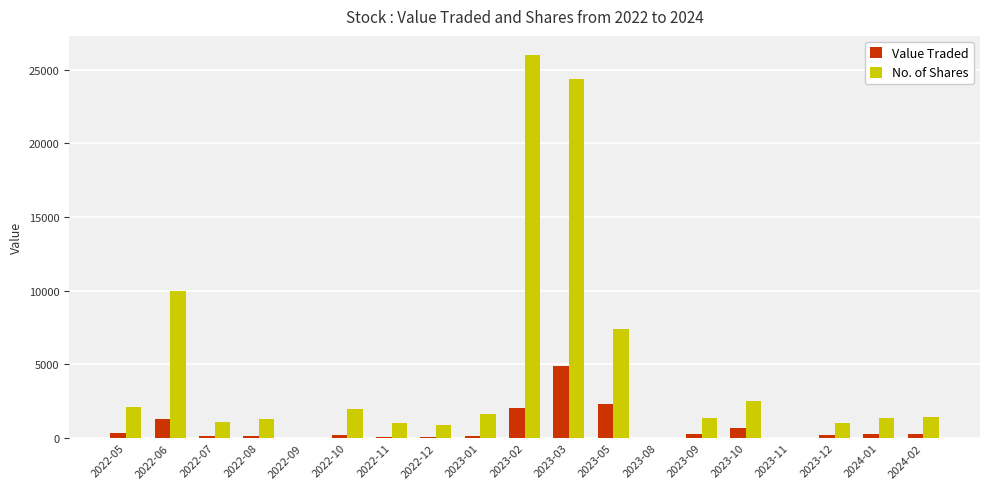

The value of No. of Shares at 2022-10 is 2000. True or false?

True